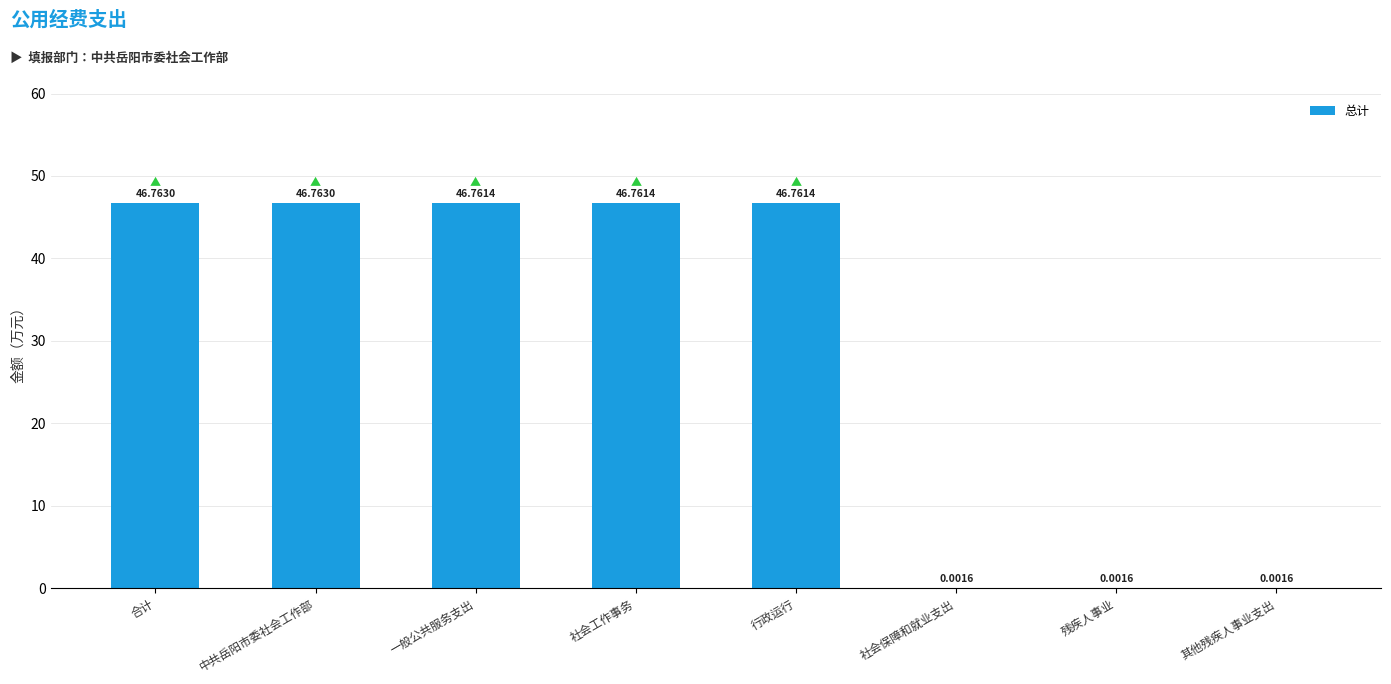

The value at 一般公共服务支出 is 46.8. True or false?

True